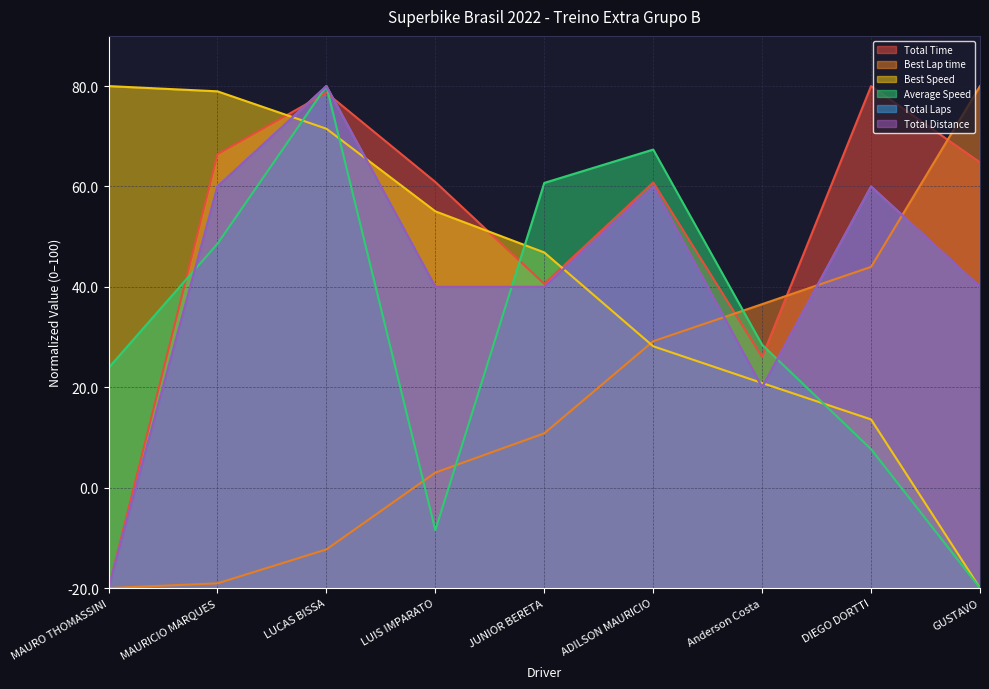

Count the number of categories in the chart.

9